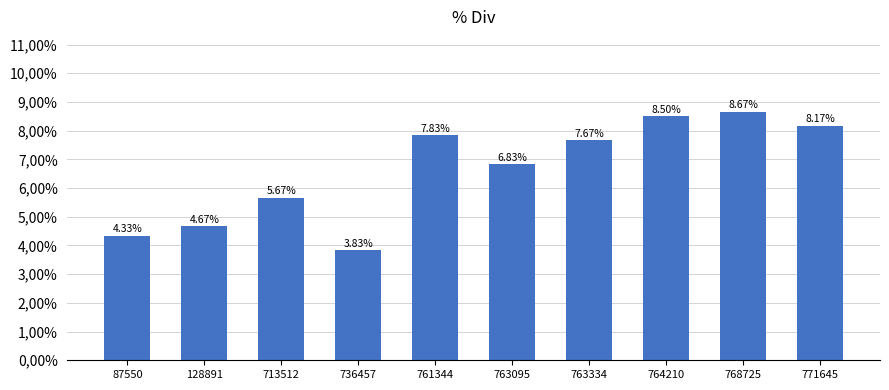

Does the chart contain any negative values?

No